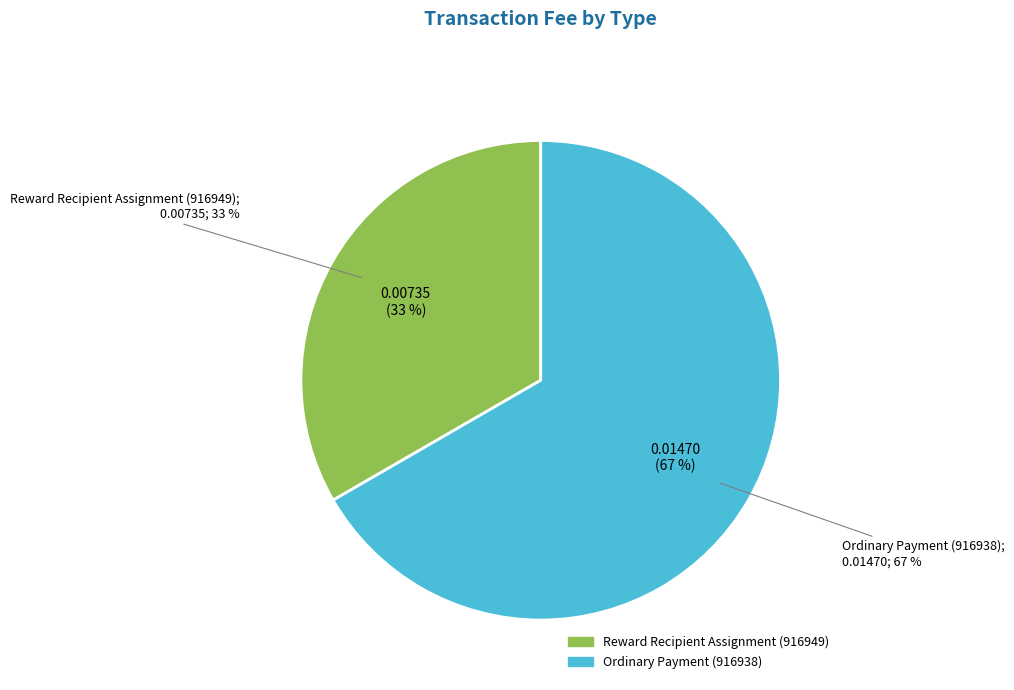

Count the number of slices in the pie.

2